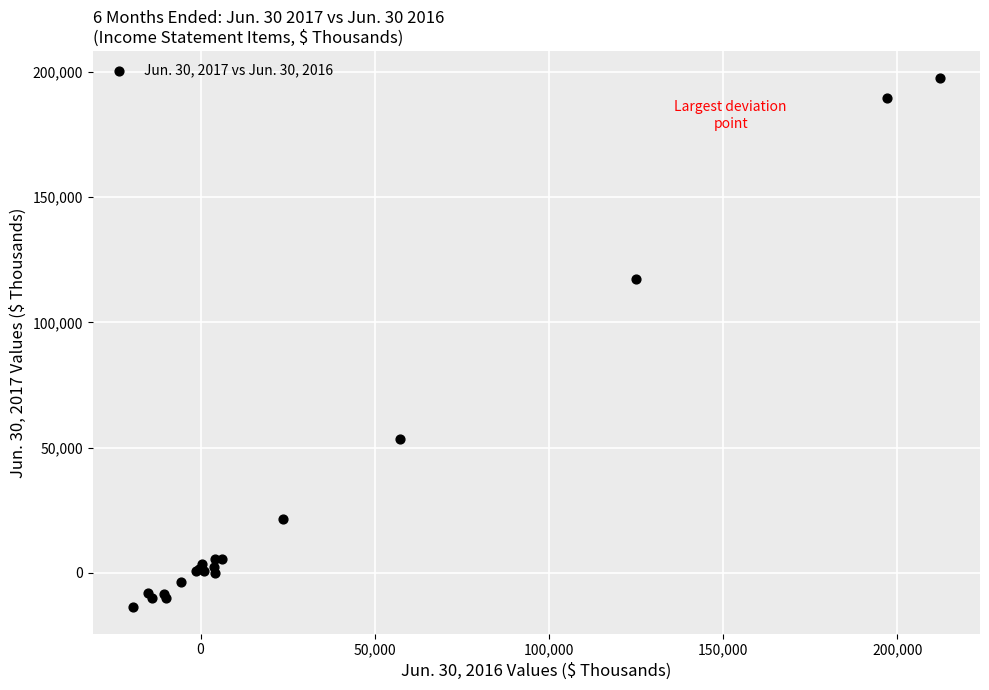

What Y value in the scatter plot is closest to 92017?

117453